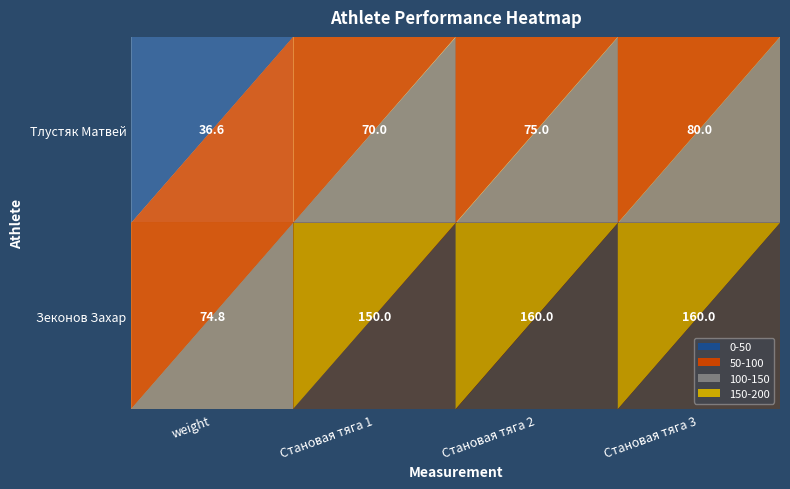

What is the difference between the second highest and minimum values in the Зеконов Захар series?

85.2